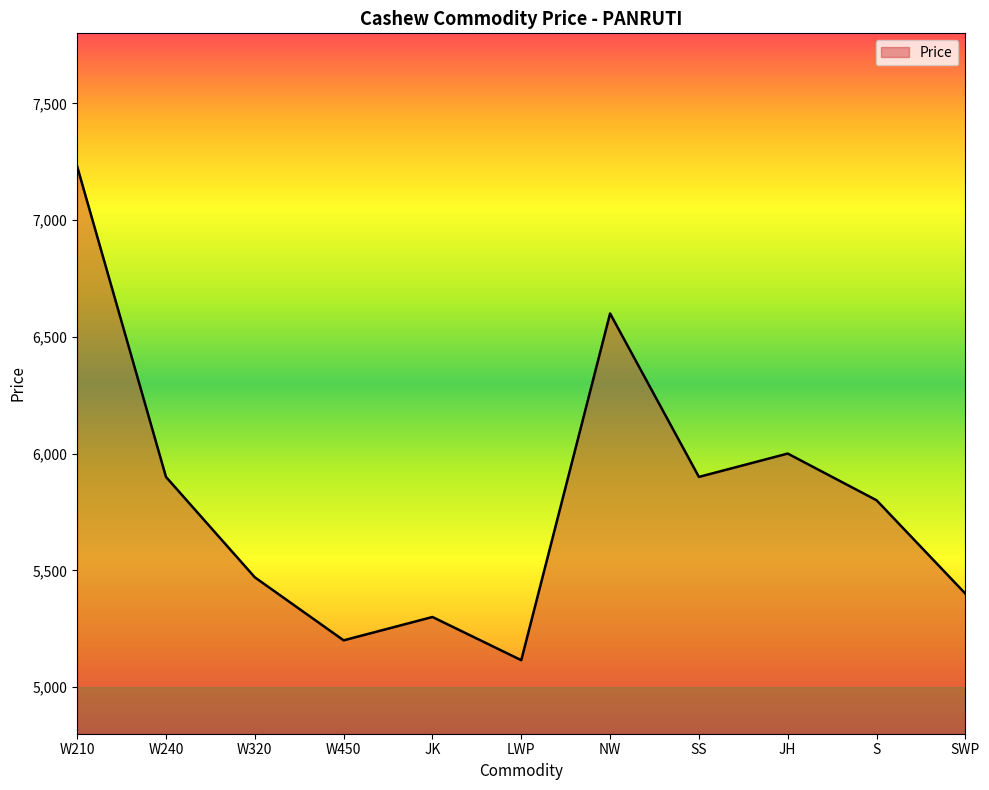

At which category does the chart reach its minimum across all series?

LWP